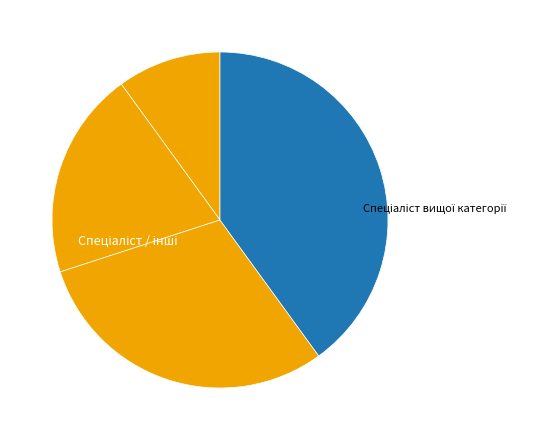

Count the number of slices in the pie.

4